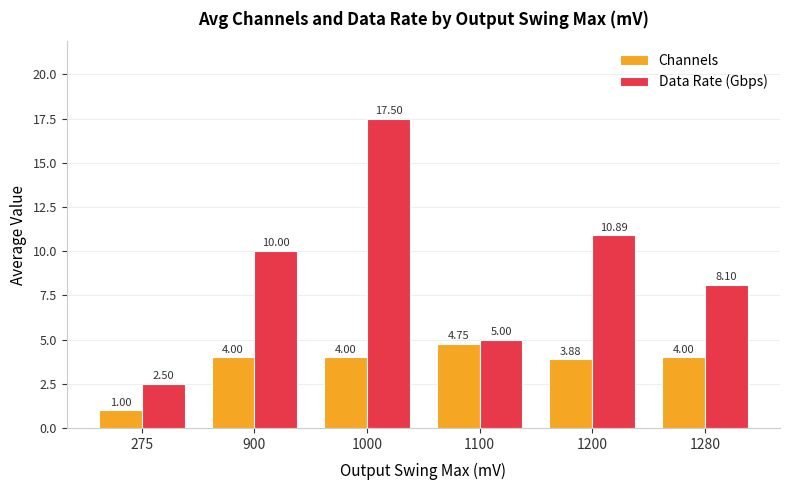

What are all the series names shown in the legend?

Channels, Data Rate (Gbps)